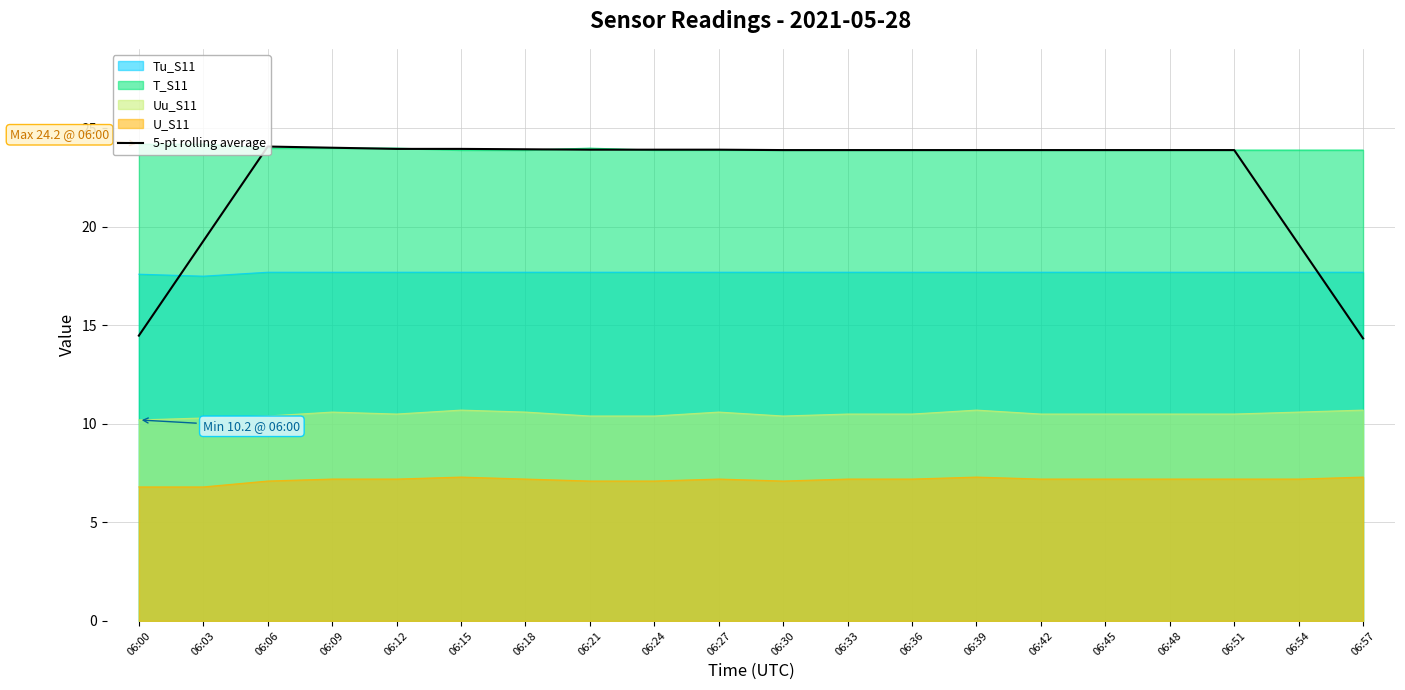

What is the value of the 11th point from the left?

23.9